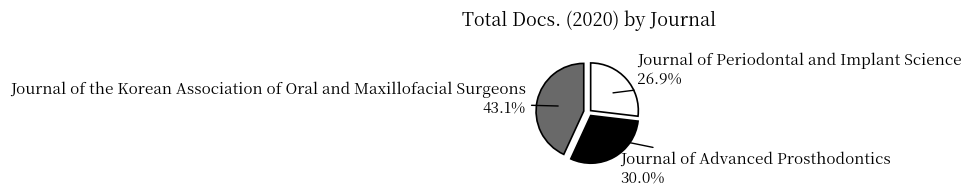

Is there a majority slice in this chart?

No